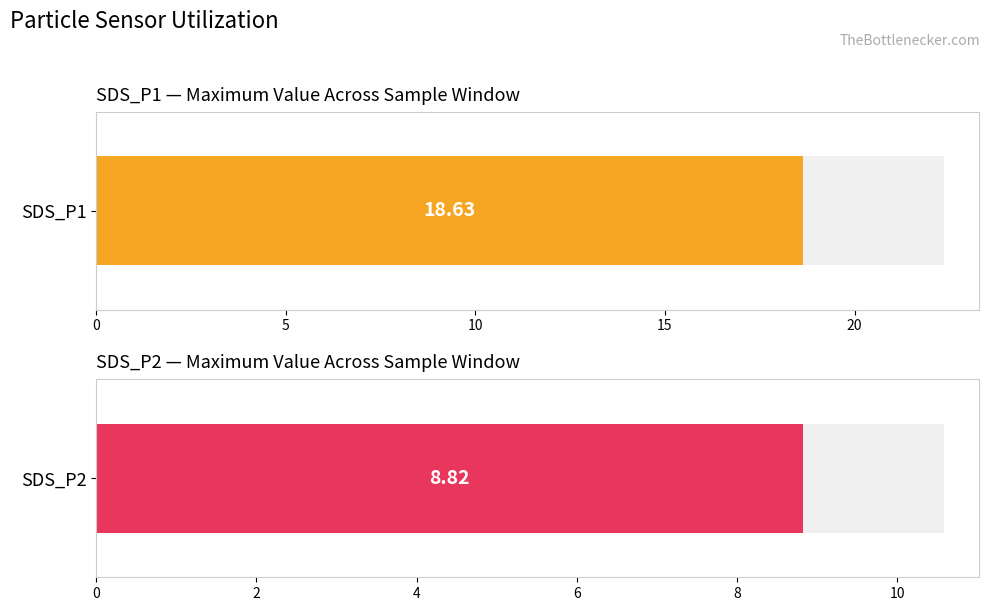

True or false: SDS_P1 has a value of 17.4 at 03:18.

True